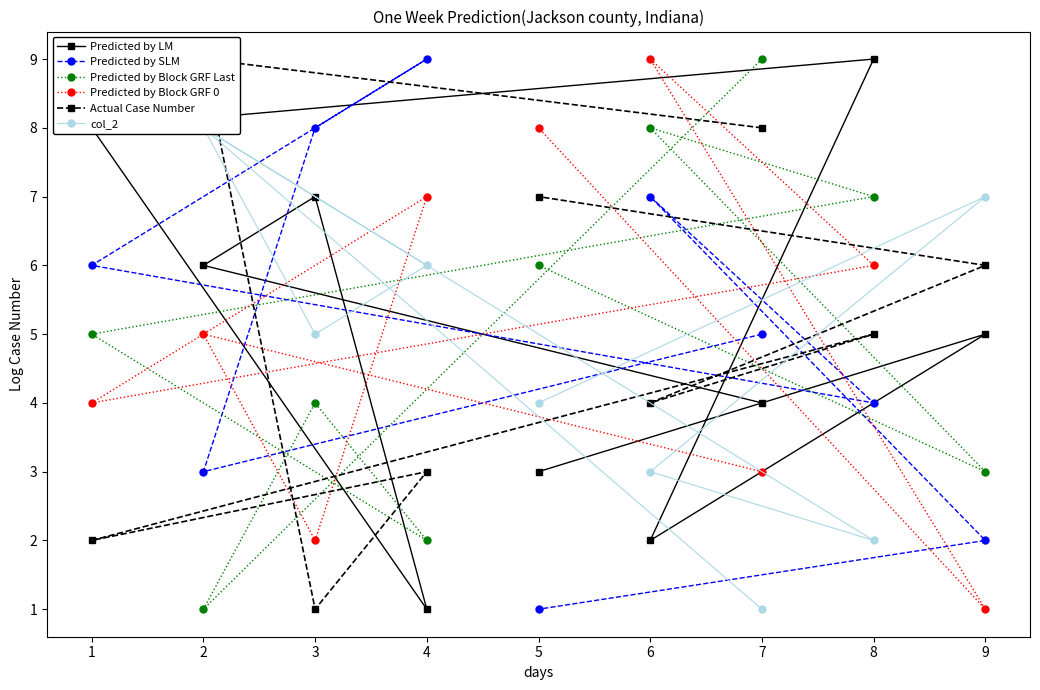

At which label does Predicted by SLM reach its minimum?

5